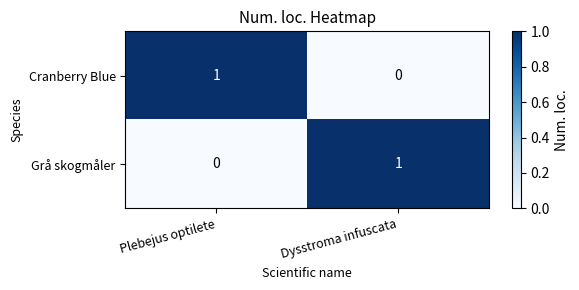

At which label does Grå skogmåler reach its peak?

Dysstroma infuscata